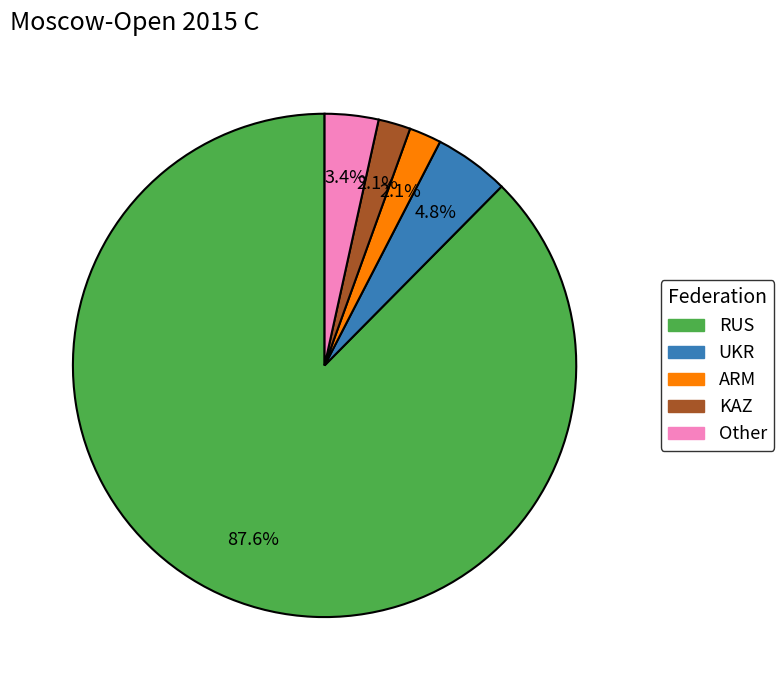

What is the ratio of the value at KAZ to the value at UKR?

0.4